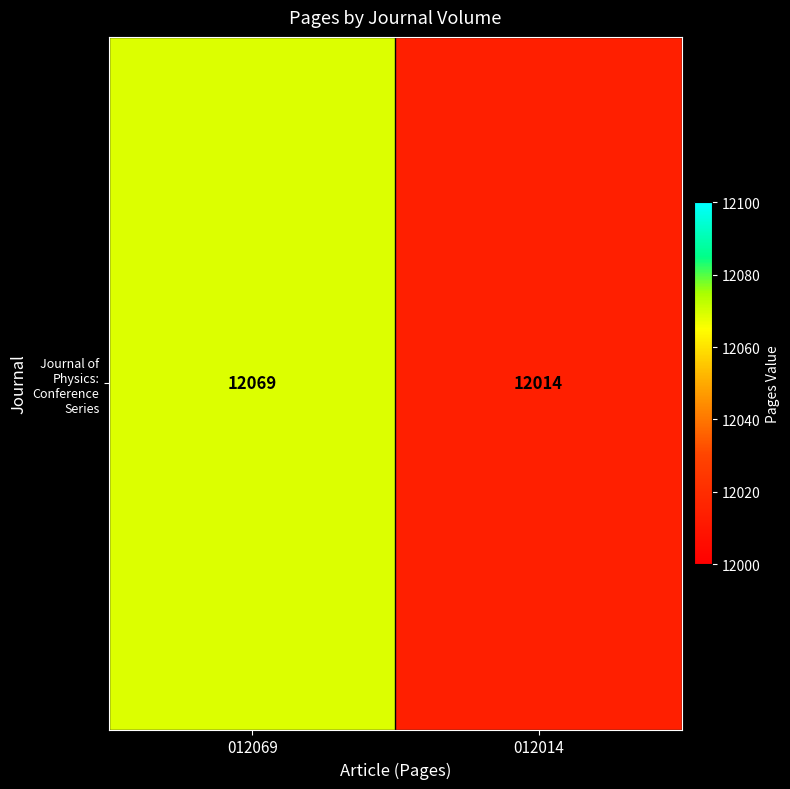

The chart shows a value of 6062 at 012014. True or false?

False